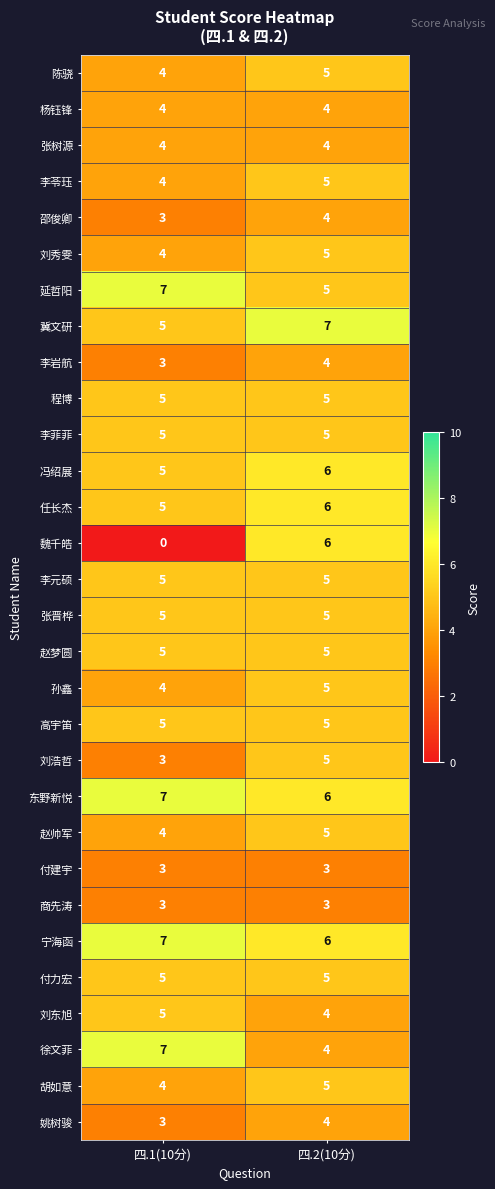

What is the total value across all series at 四.2(10分)?

146